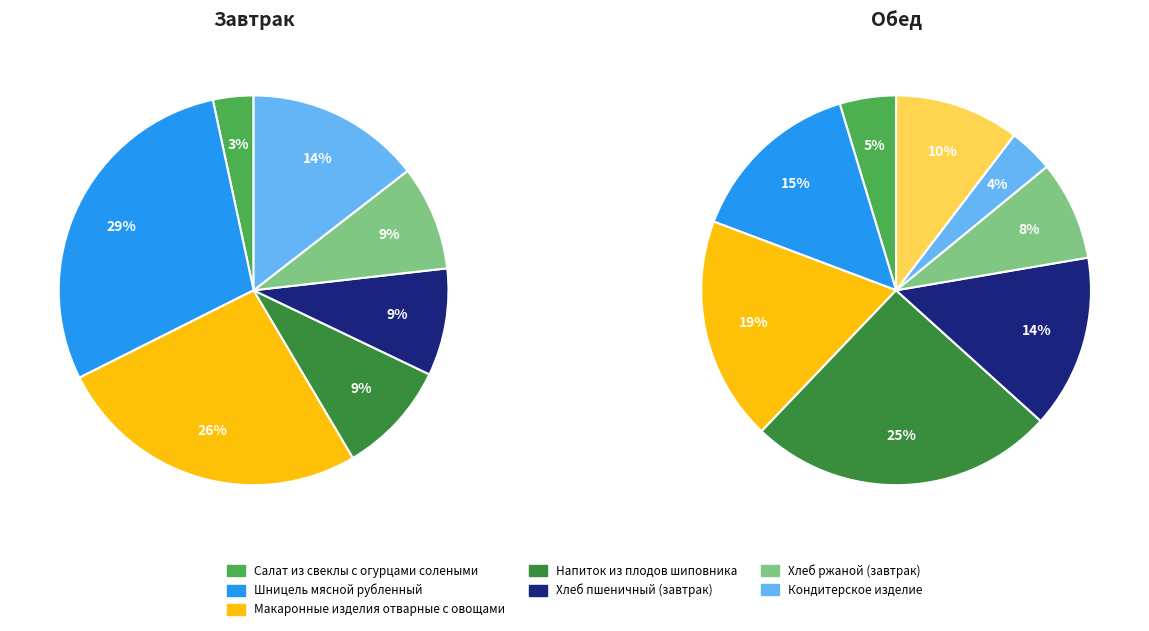

Which category has the biggest portion of the pie?

Шницель мясной рубленный